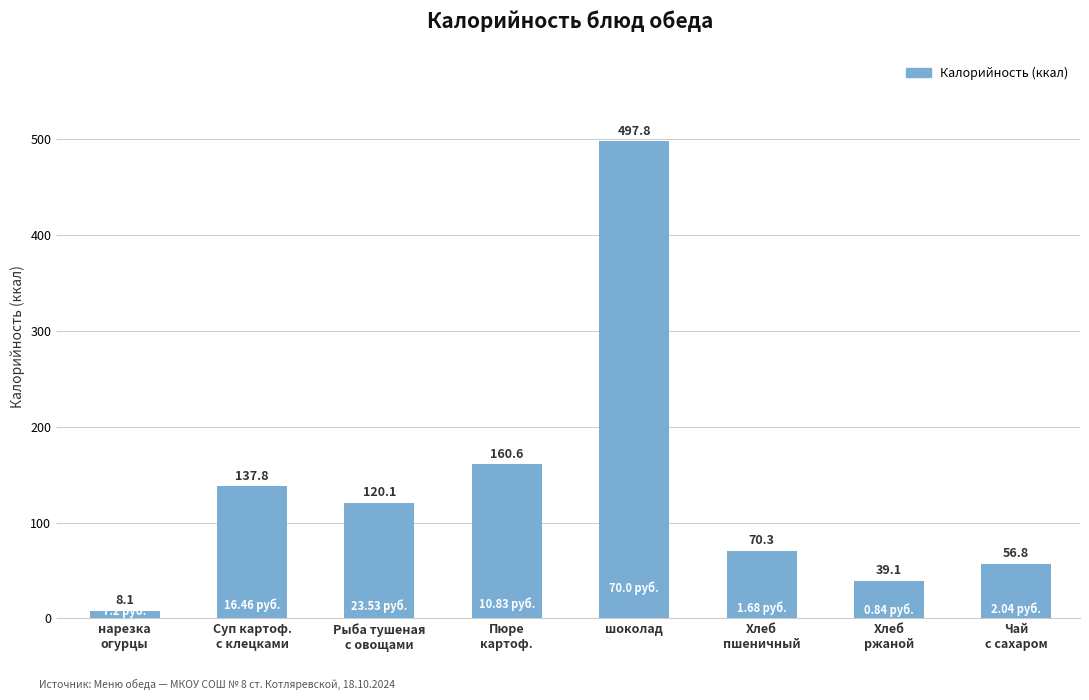

List the labels in order of value, largest first.

шоколад, Пюре
картоф., Суп картоф.
с клецками, Рыба тушеная
с овощами, Хлеб
пшеничный, Чай
с сахаром, Хлеб
ржаной, нарезка
огурцы